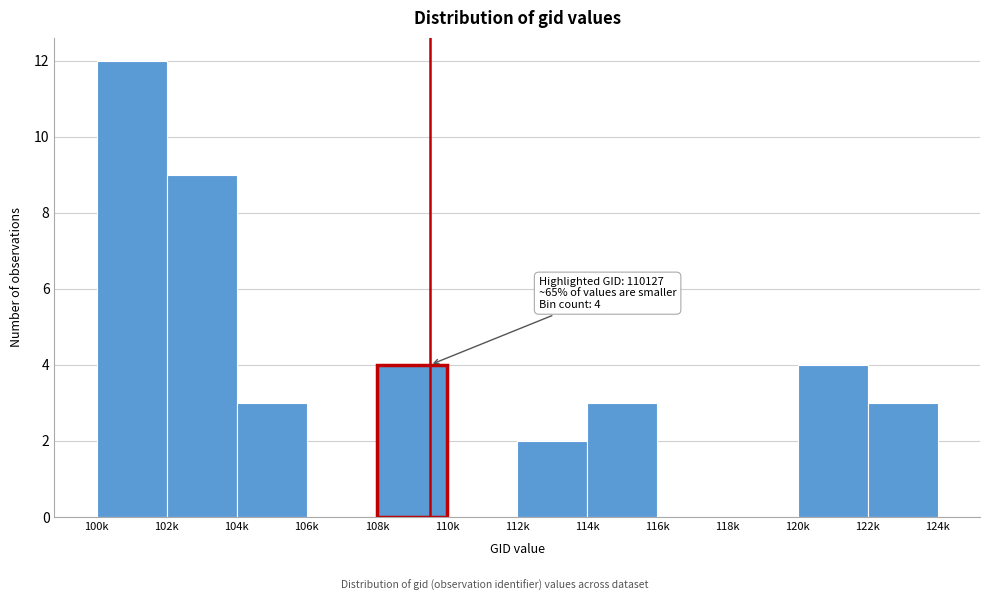

Reading left to right, transcribe all the data shown in this chart.

100k=12	102k=9	104k=3	106k=0	108k=4	110k=0	112k=2	114k=3	116k=0	118k=0	120k=4	122k=3